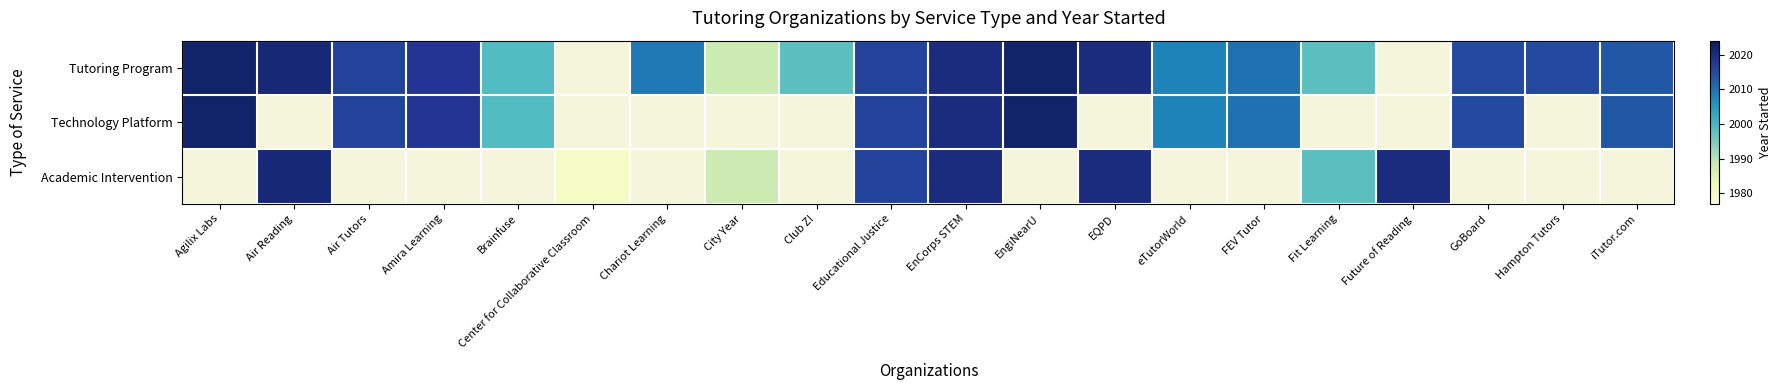

Is the value of Academic Intervention at Amira Learning greater than the value of Tutoring Program at iTutor.com?

No